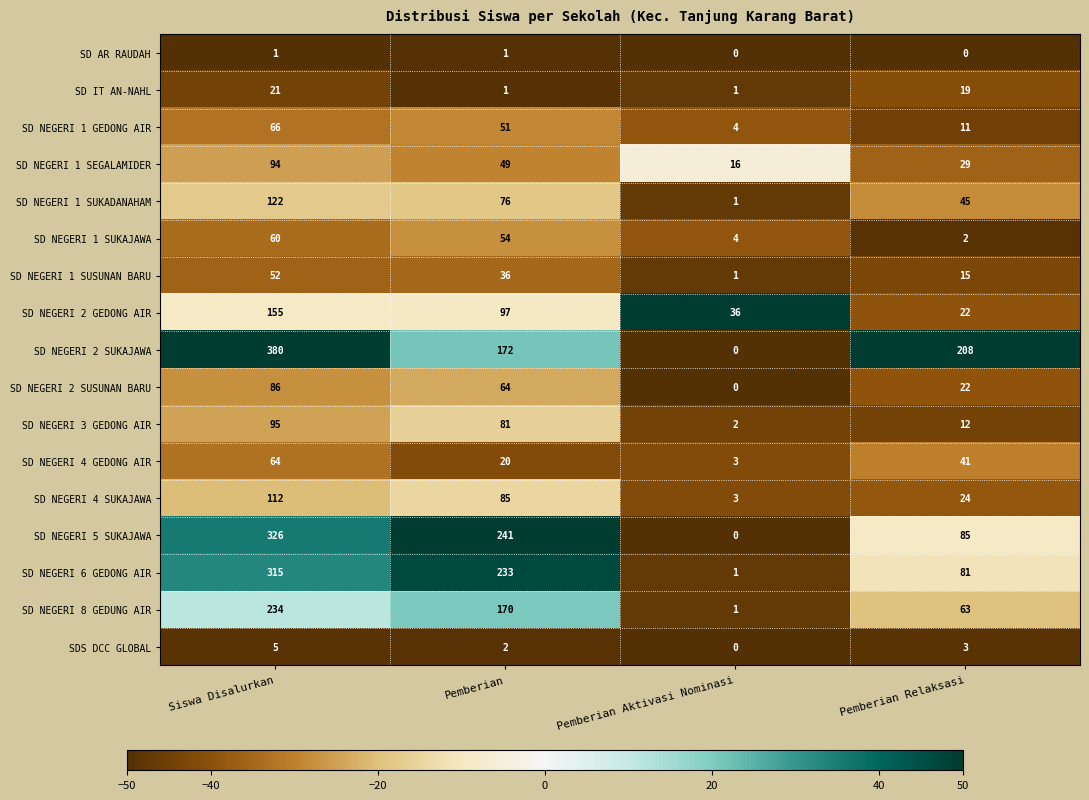

How many SD NEGERI 4 SUKAJAWA values are between 24 and 112?

3